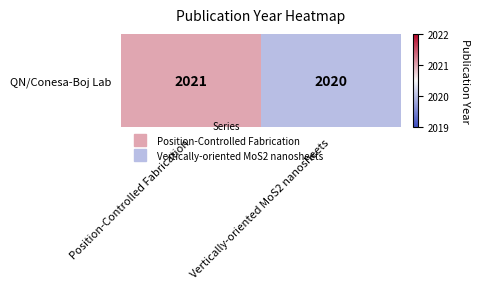

Where is the data nearest to the value 2020?

Vertically-oriented MoS2 nanosheets